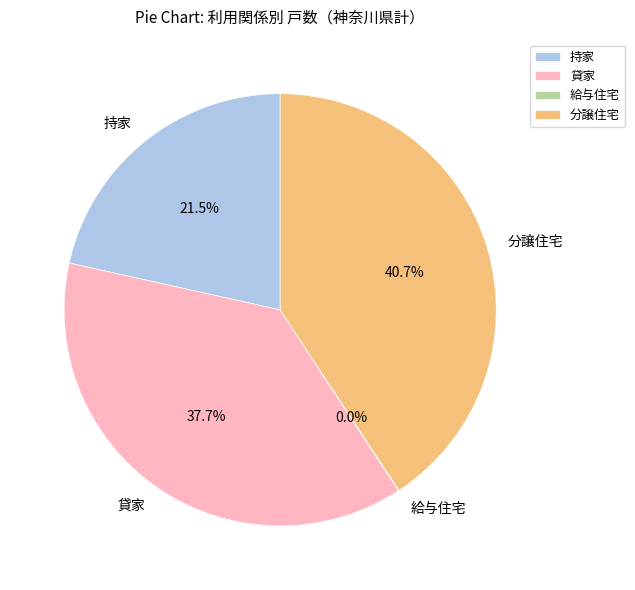

Does 分譲住宅 account for over 50% of the chart?

No